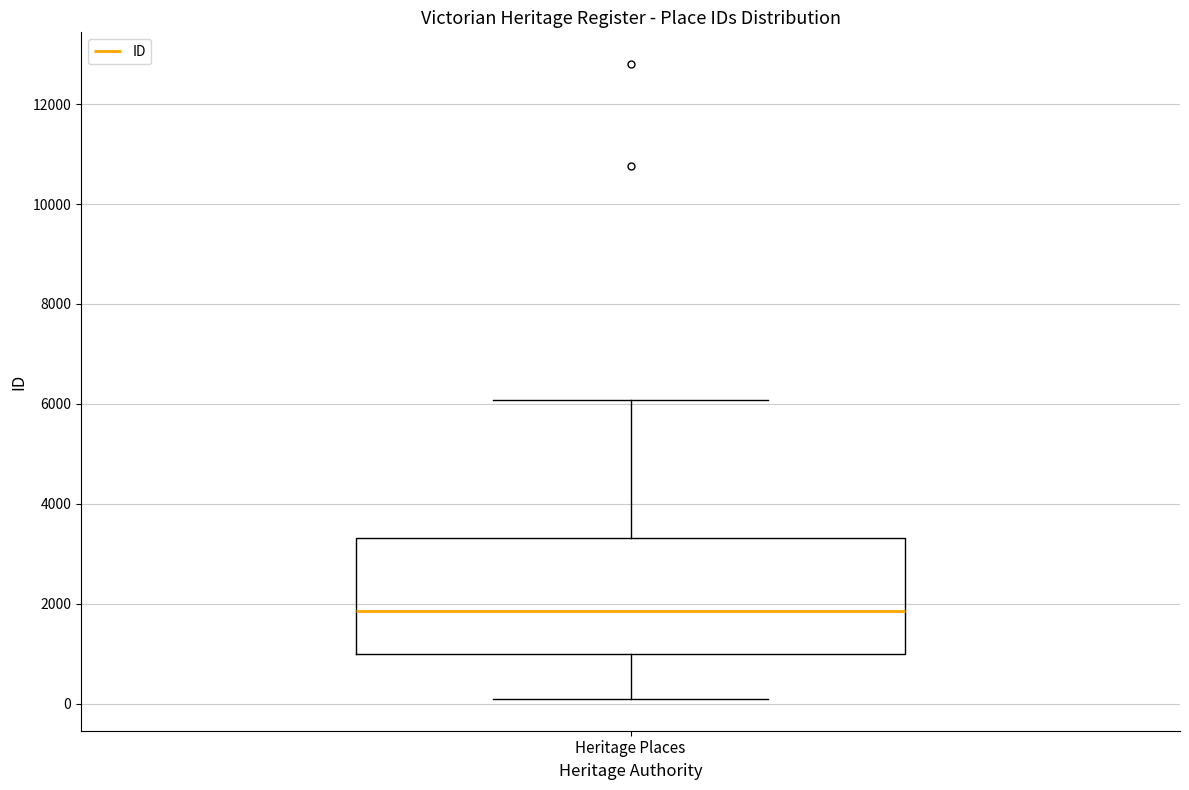

Read this box plot against the y-axis: the position of the median line, the range covered by the box, and the ends of both whiskers. The values are not printed on the chart, so give them approximately, as read against the axis.

median 1800, box 1000 to 3400, whiskers 0 to 6000